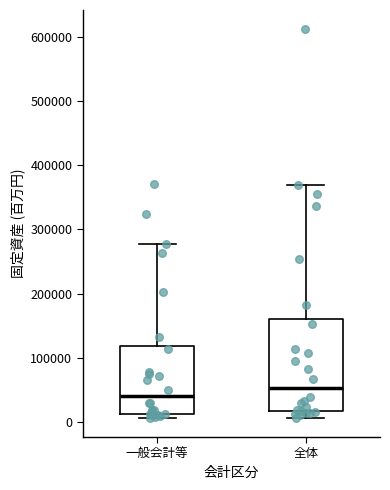

Reading left to right, read every box against the y-axis: the position of its median line, the range the box covers, and the ends of its whiskers. The values are not printed on the chart, so give them approximately, as read against the axis.

一般会計等: median 40000, box 10000 to 120000, whiskers 10000 (just below the box's lower edge) to 280000
全体: median 50000, box 20000 to 160000, whiskers 10000 to 370000